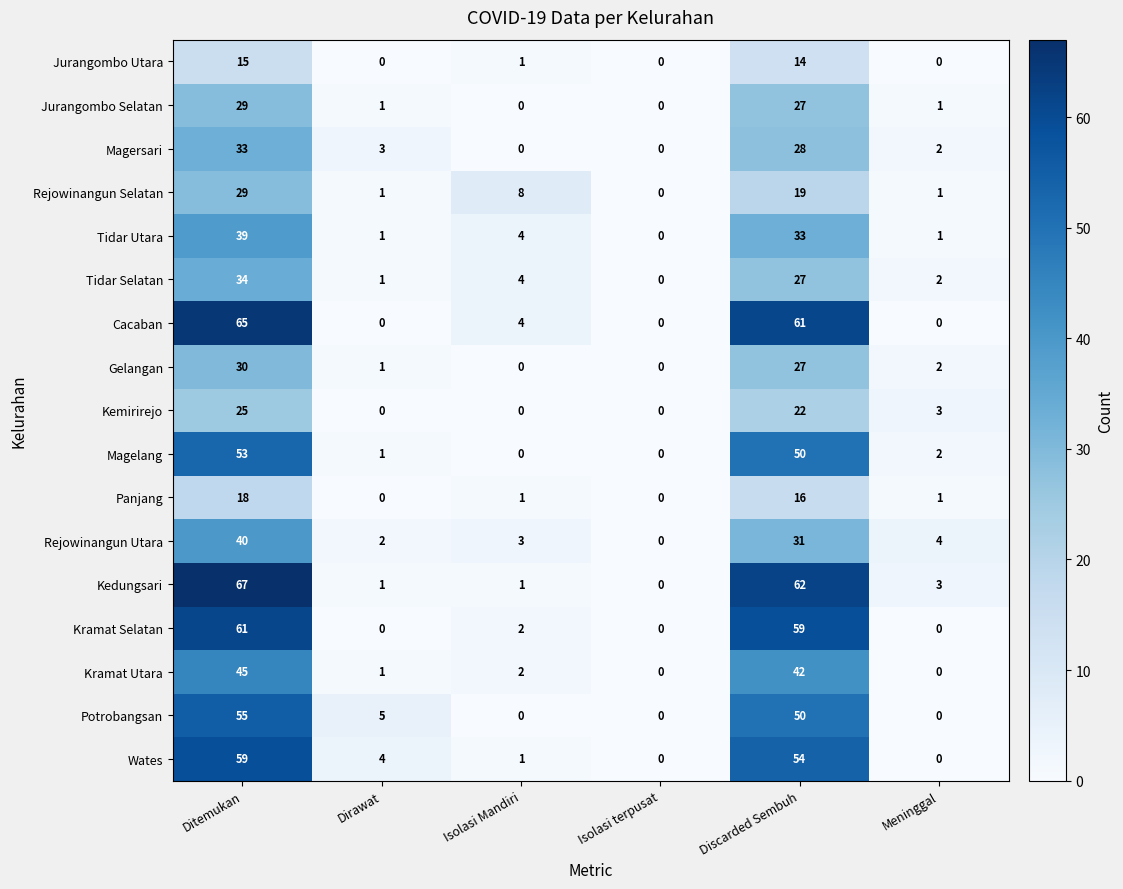

What is the difference between the maximum and second lowest values in the Kramat Utara series?

45